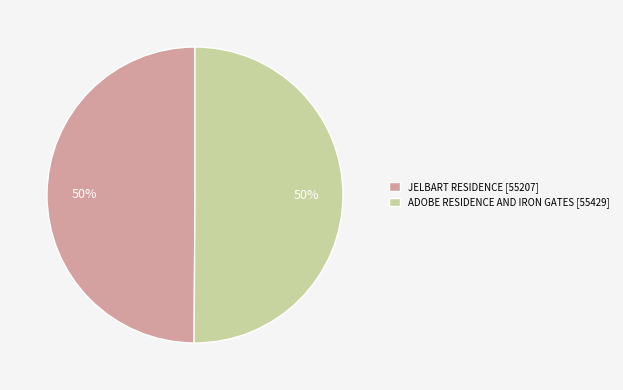

What is the ratio of the value at JELBART RESIDENCE to the value at ADOBE RESIDENCE AND IRON GATES?

1.0